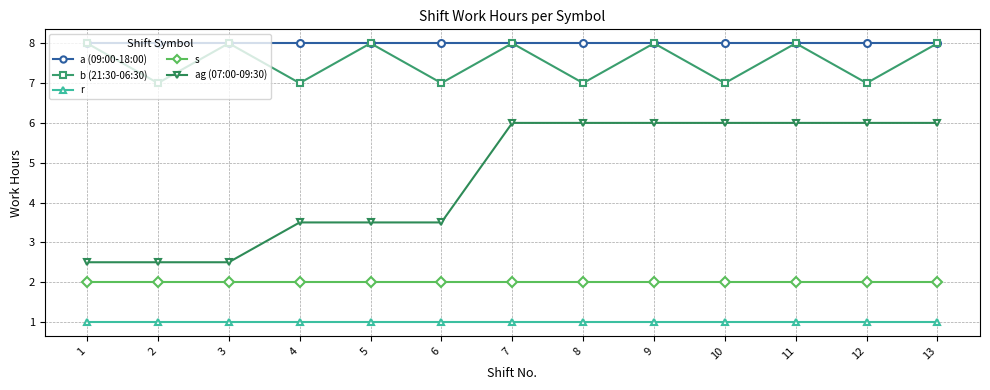

True or false: b (21:30-06:30) has more than 1 interior local peaks.

True